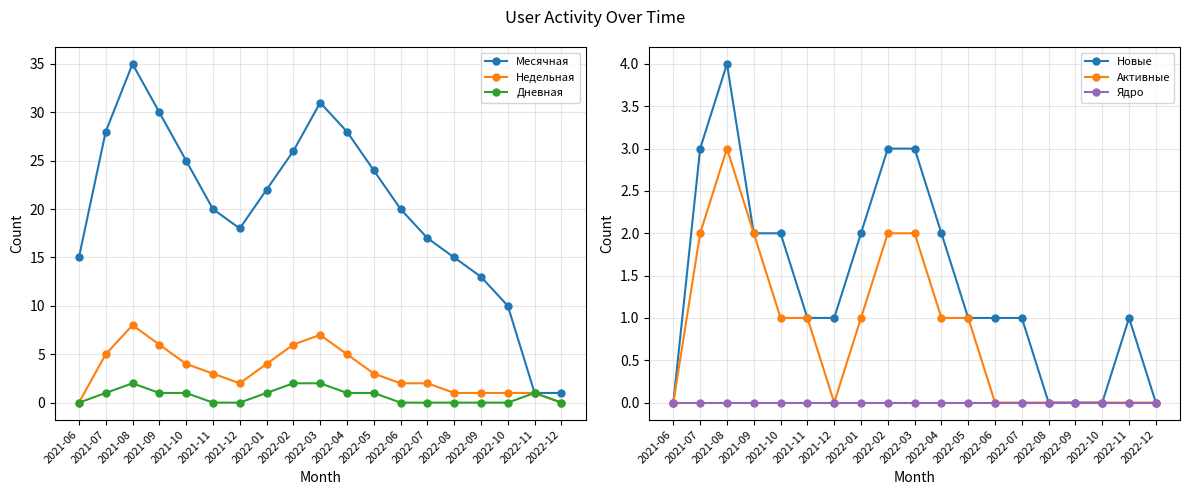

What is the difference between the Новые values at 2021-10 and 2022-02?

1